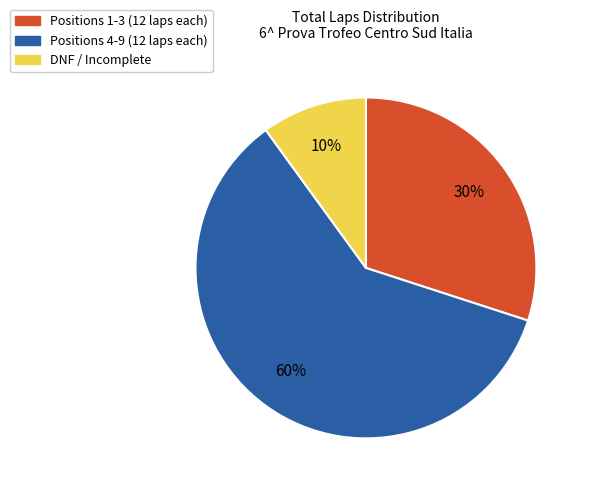

To the nearest percent, what is the average slice percentage?

33%